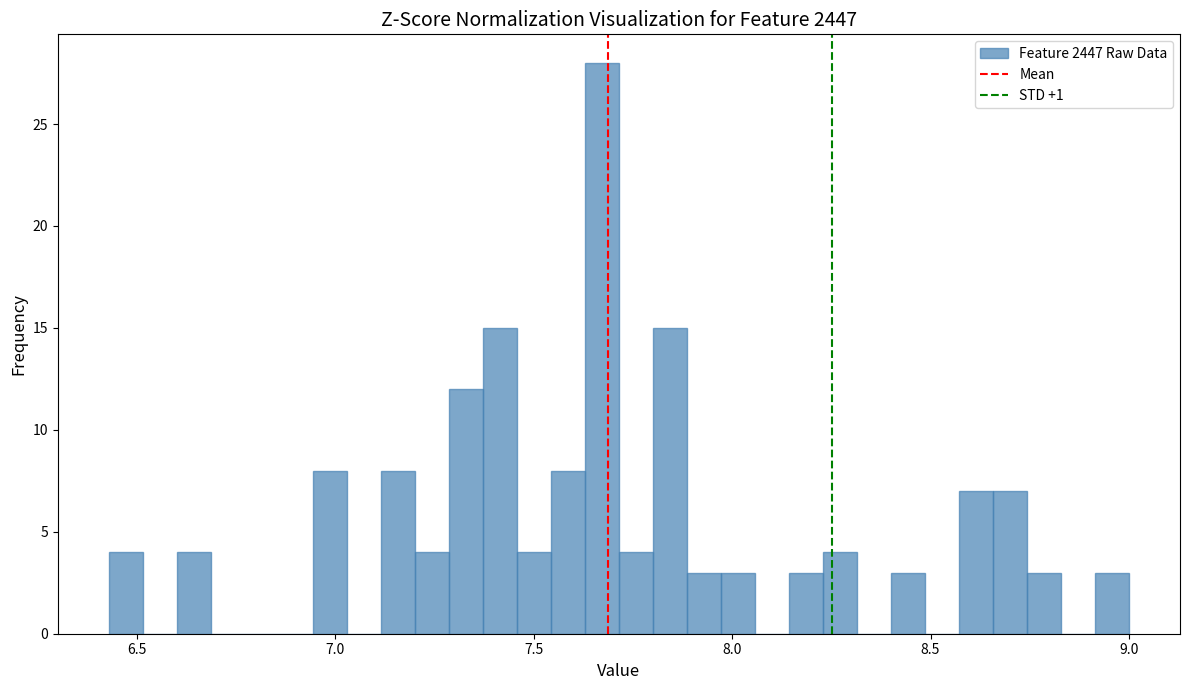

Around what value on the x-axis is the tallest bar? Give the approximate position of its centre, as read against the axis.

7.65